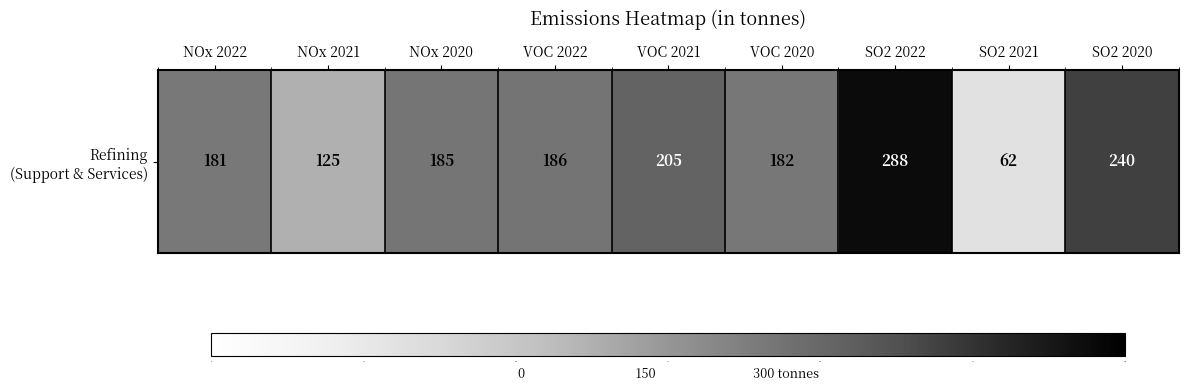

Where is the data nearest to the value 175?

NOx 2022